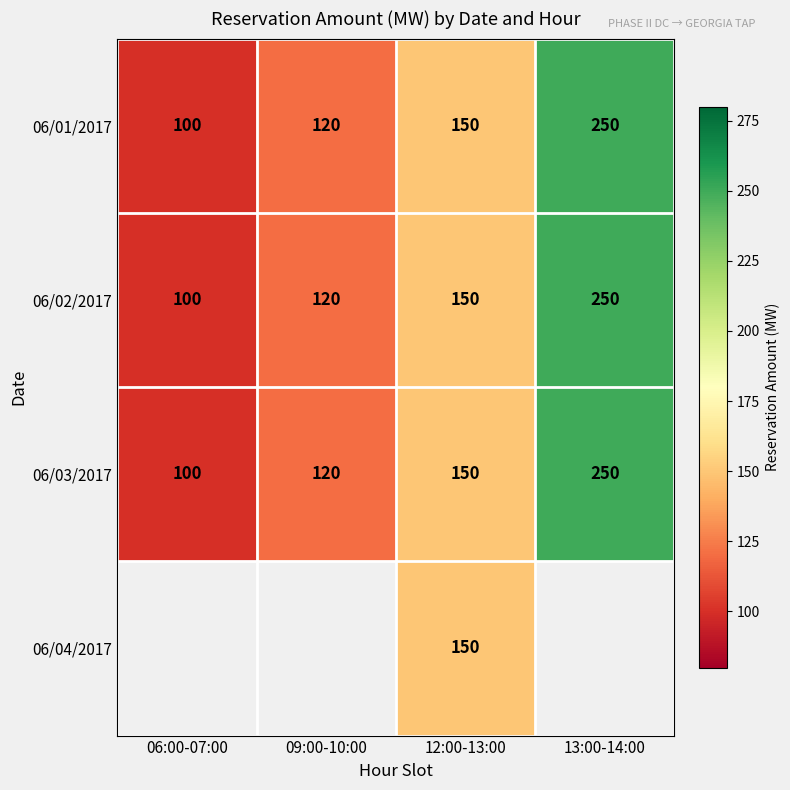

What is the maximum value shown in the chart?

250.0